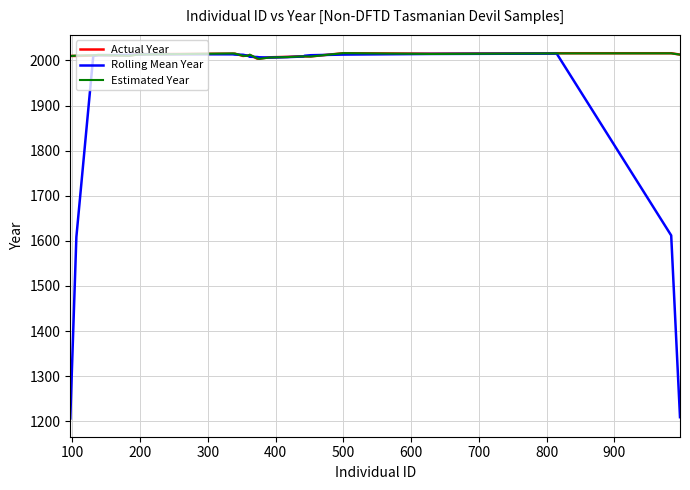

Which series has the widest spread of values?

Rolling Mean Year